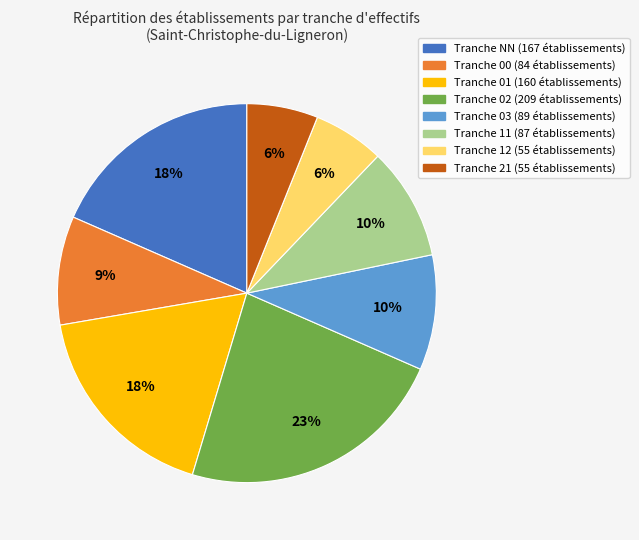

To the nearest percent, what is the average slice percentage?

12%